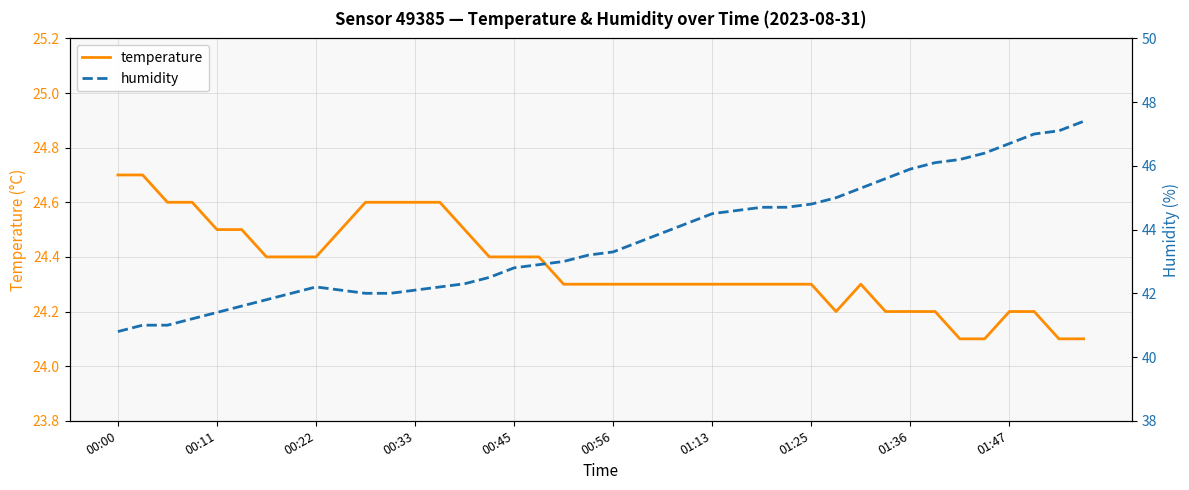

True or false: temperature and humidity cross at least once.

False